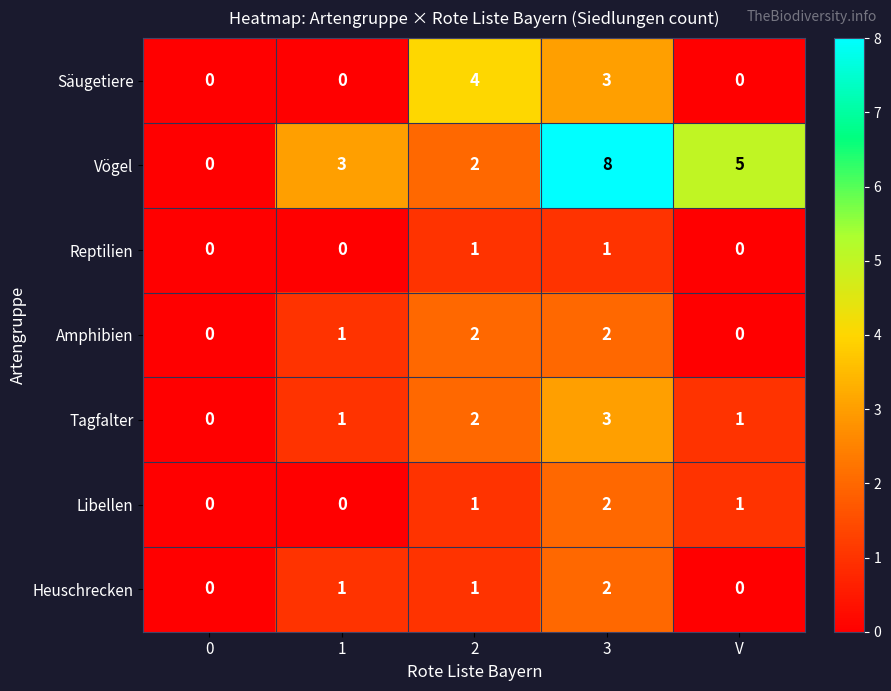

Is the value of Libellen at V greater than the value of Vögel at V?

No